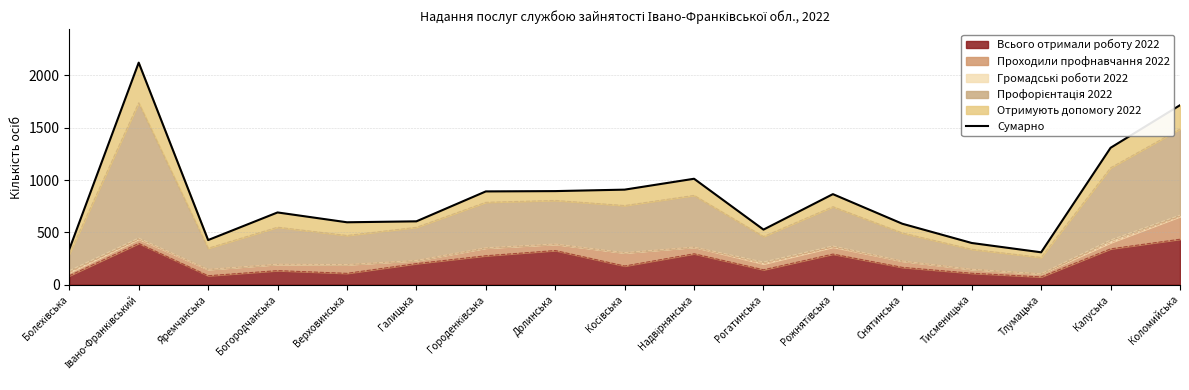

Where is the data nearest to the value 1215?

Калуська